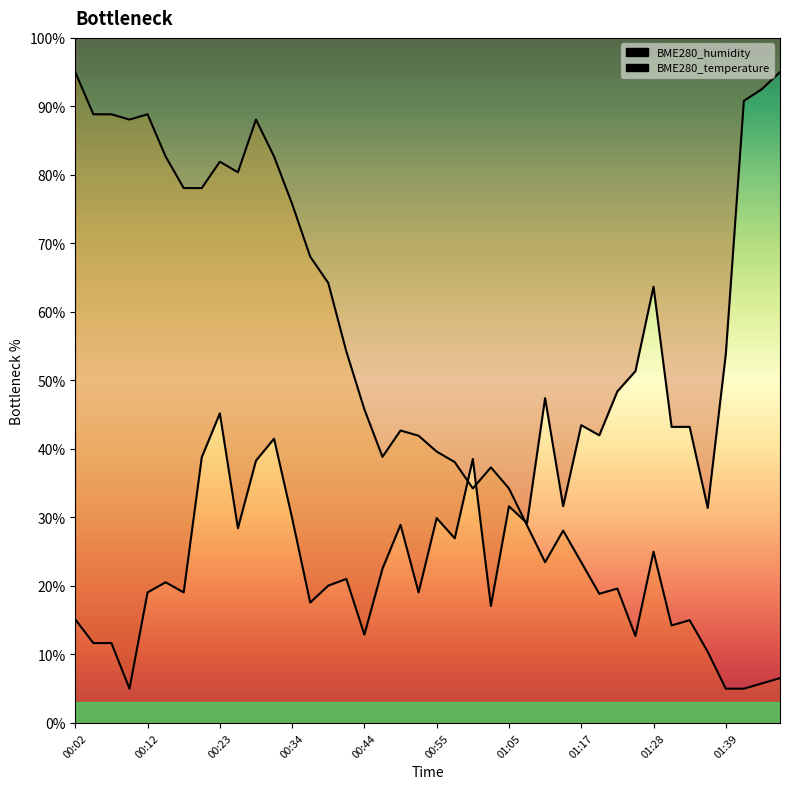

What is the value of the BME280_humidity point at the 11th from the left?

38.3